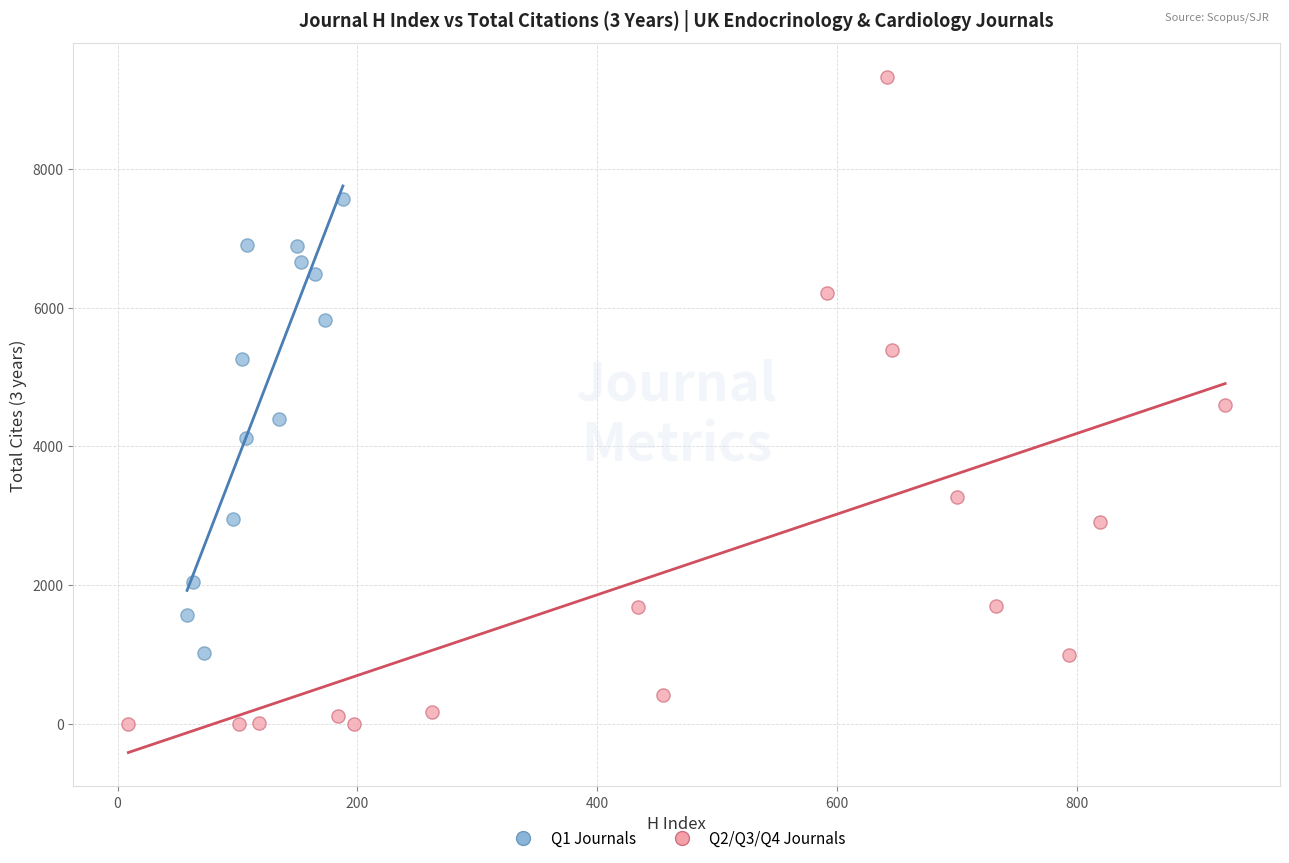

Which series has the widest spread of Y values?

Q2/Q3/Q4 Journals